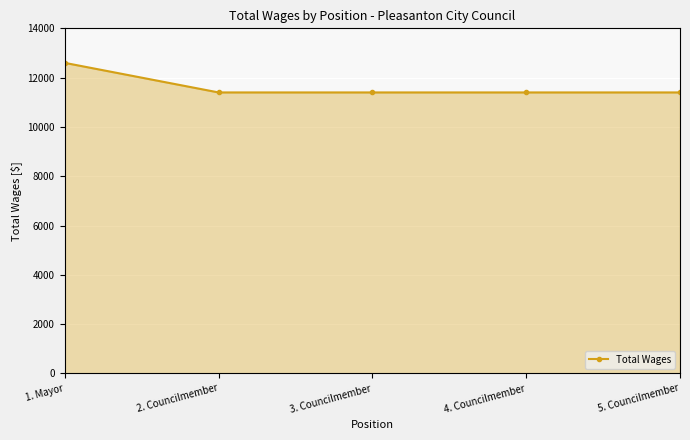

The chart shows a value of 18680 at 1. Mayor. True or false?

False